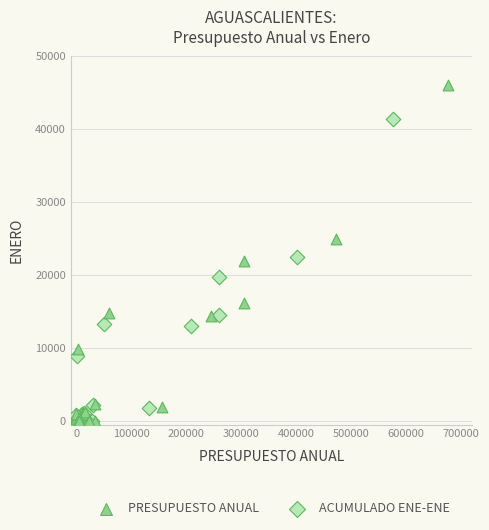

Which series reaches the maximum Y coordinate?

PRESUPUESTO ANUAL